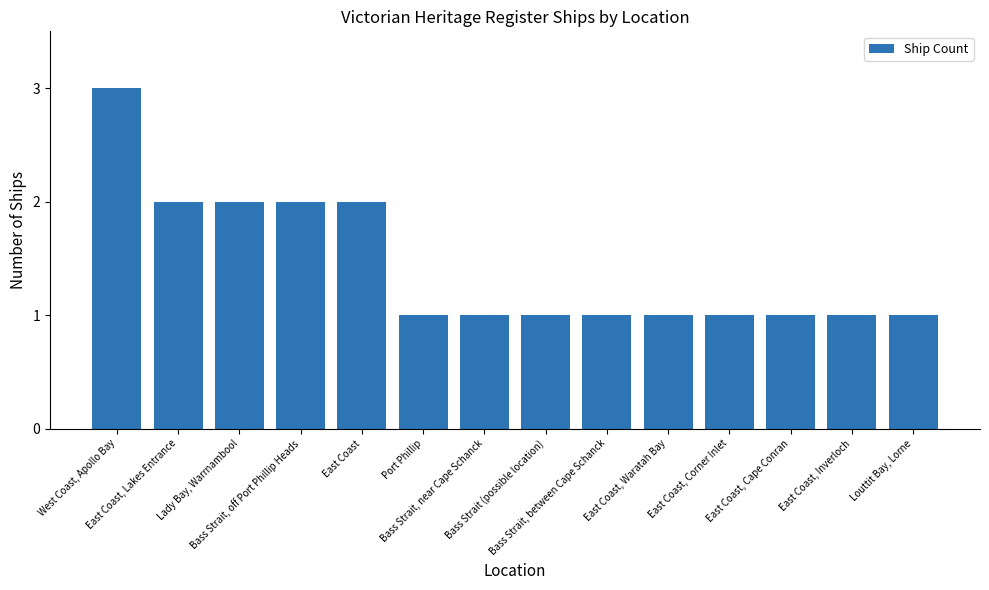

What is the approximate value at Bass Strait, off Port Phillip Heads?

2